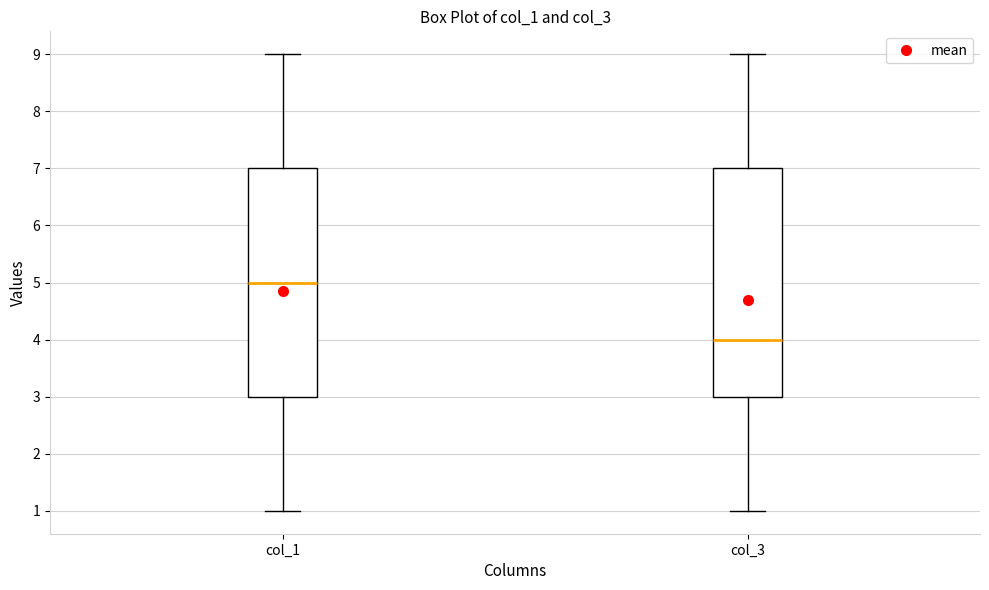

Which box's median line is the highest?

col_1